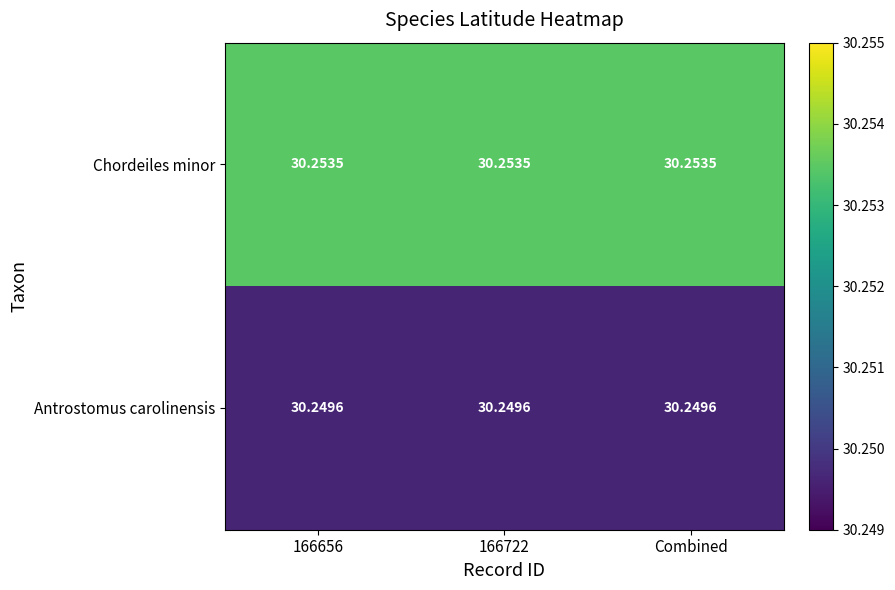

At how many categories does at least one series exceed 30?

3